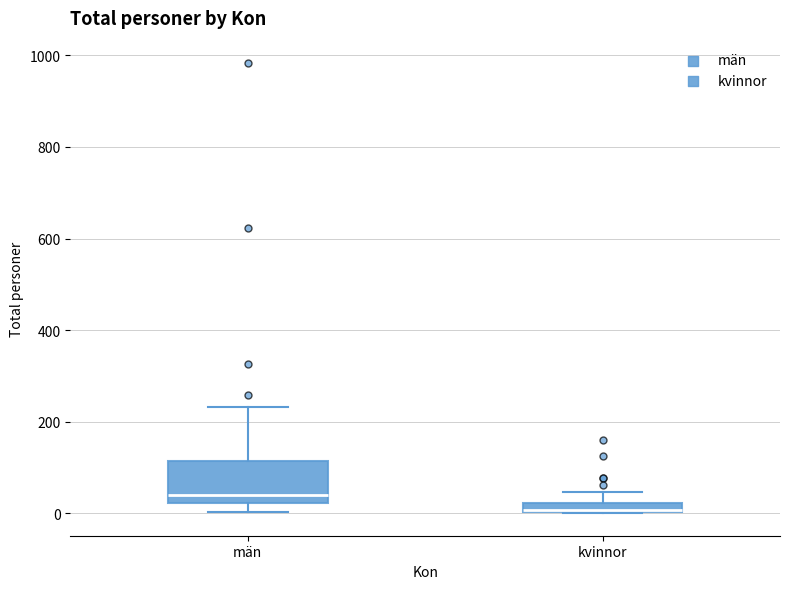

Where does the upper whisker of the box for kvinnor end on the y-axis? The values are not printed on the chart, so give them approximately, as read against the axis.

40